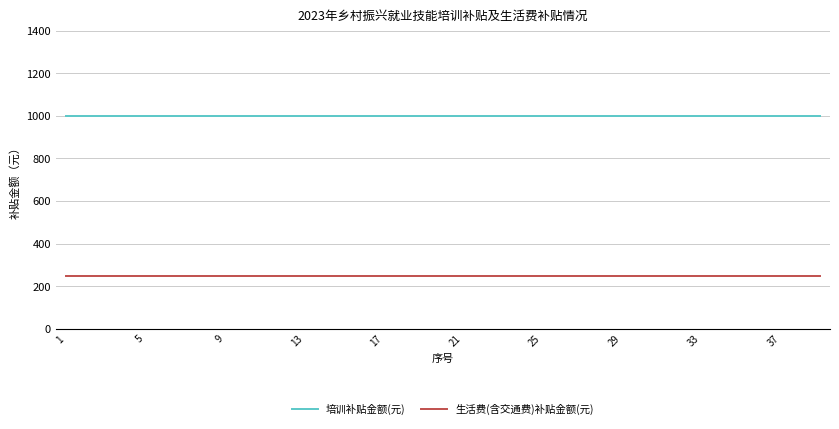

What are all the series names shown in the legend?

培训补贴金额(元), 生活费(含交通费)补贴金额(元)